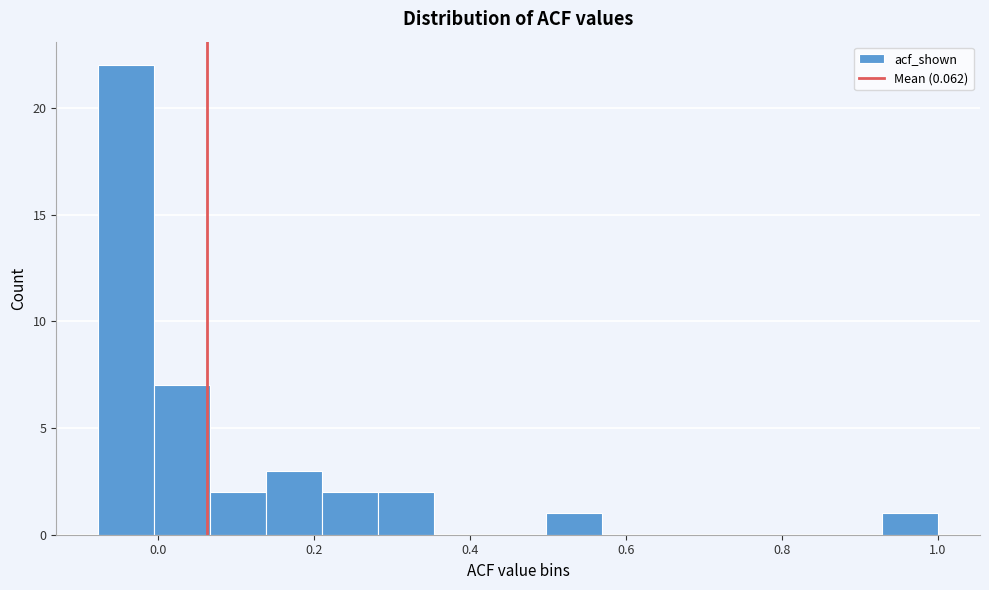

Read against the x-axis, roughly where is the centre of the tallest bar?

-0.04